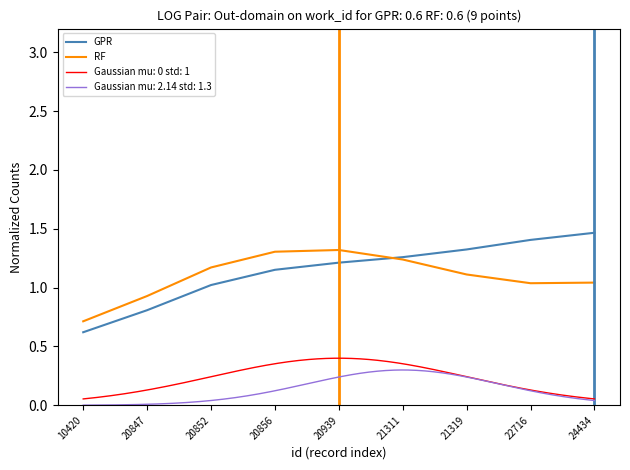

What is the minimum value for RF?

0.7